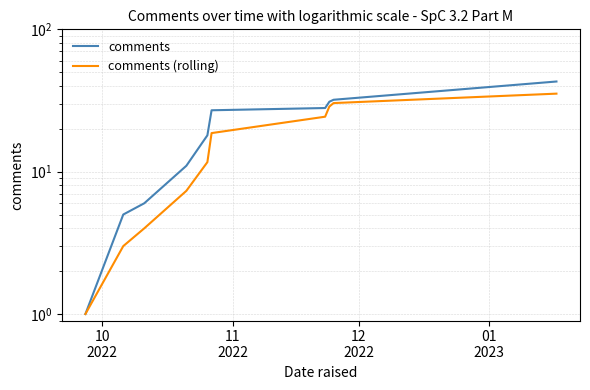

True or false: comments (rolling) and comments intersect in this chart.

False